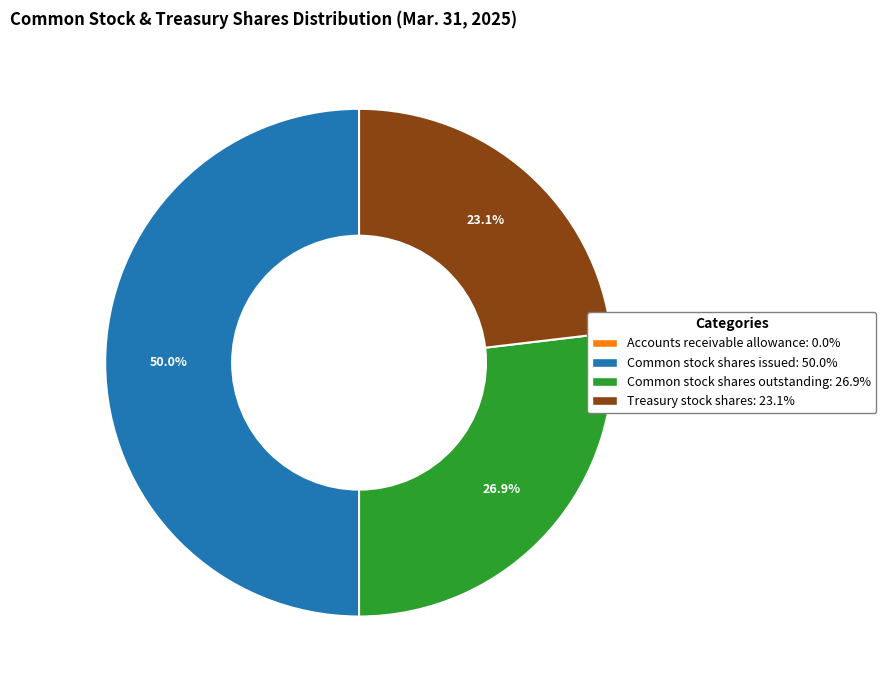

Approximately how many times larger is the value at Treasury stock shares compared to Common stock shares issued?

0.5